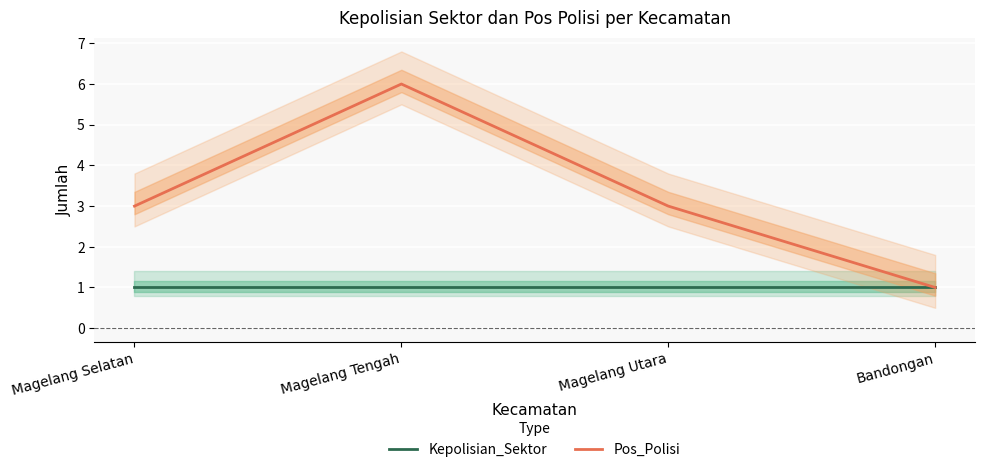

Rank the series by their average value, from lowest to highest.

Kepolisian_Sektor, Pos_Polisi